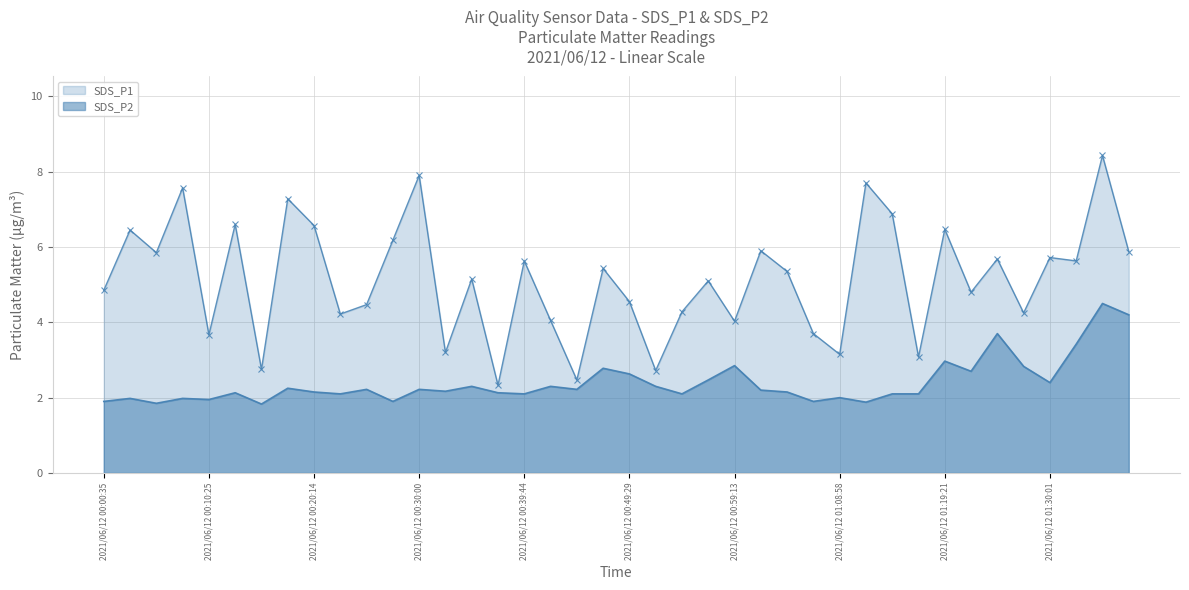

How many data points in SDS_P2 are above 2?

30